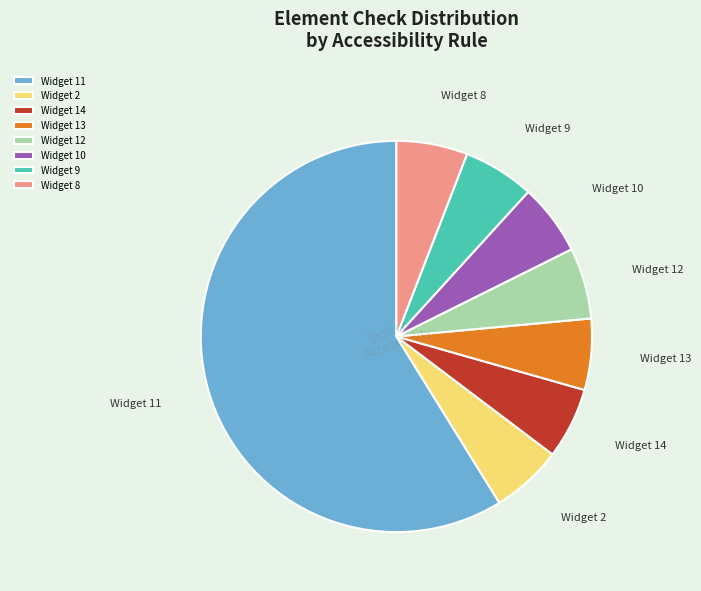

True or false: Widget 13 accounts for 19% of the total.

False